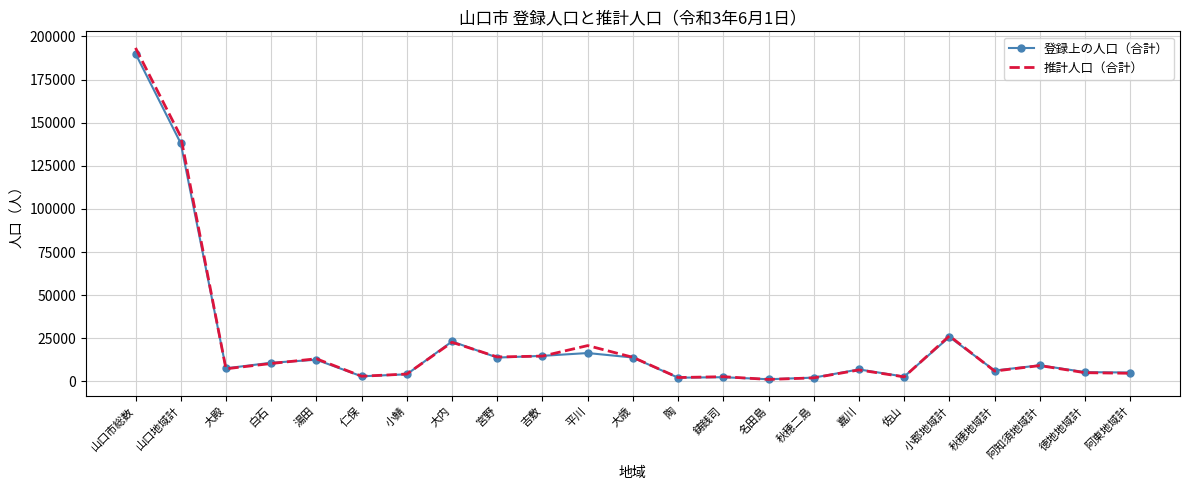

Is the value of 推計人口（合計） at 吉敷 greater than the value of 登録上の人口（合計） at 鋳銭司?

Yes